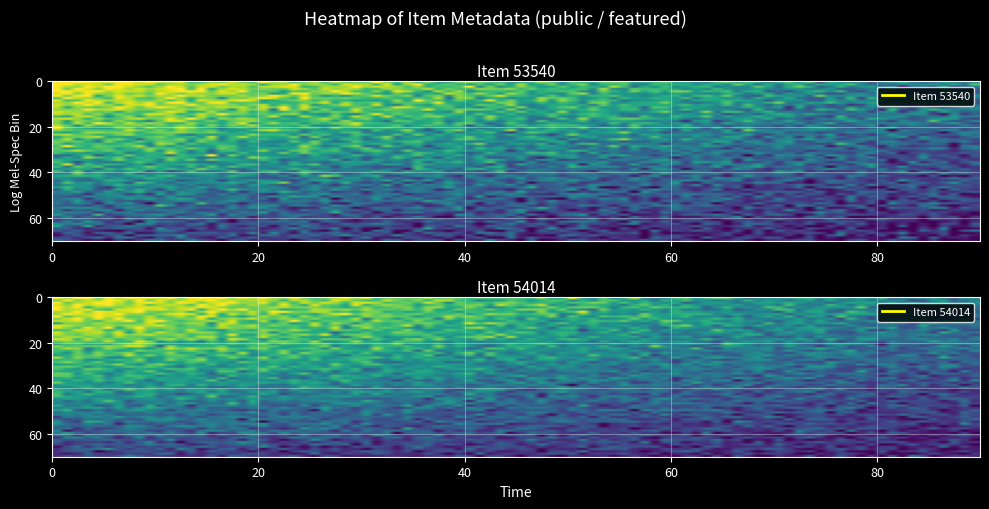

What is the greatest value displayed?

1